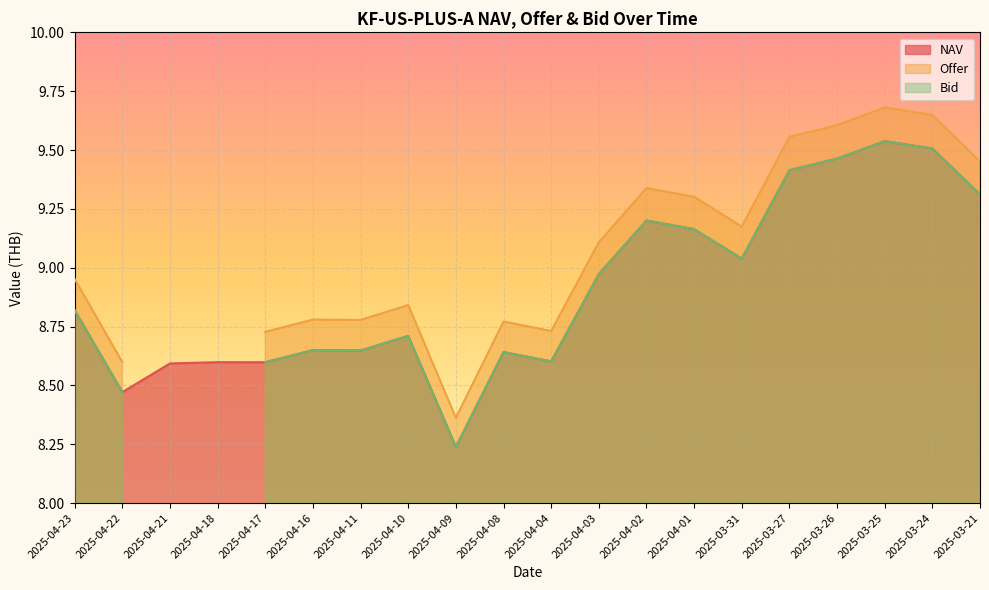

How many lines are shown in the chart?

3